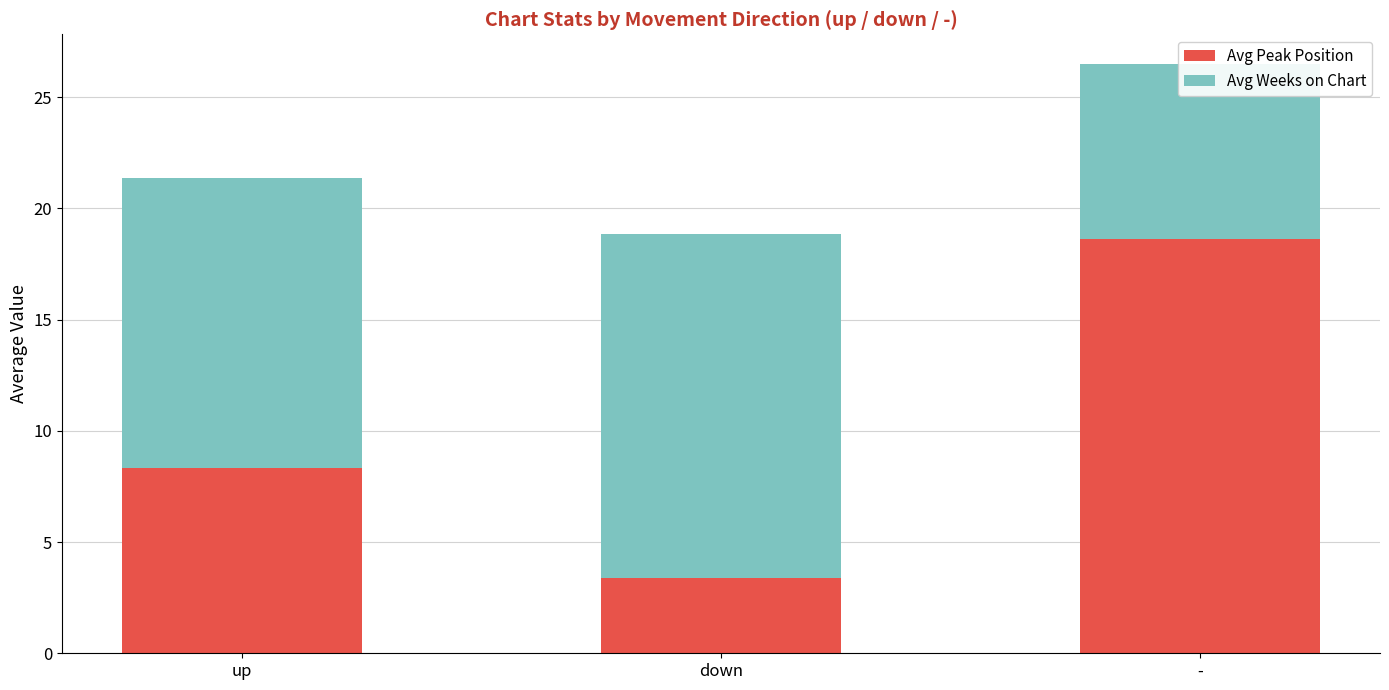

What position from the left is -?

3